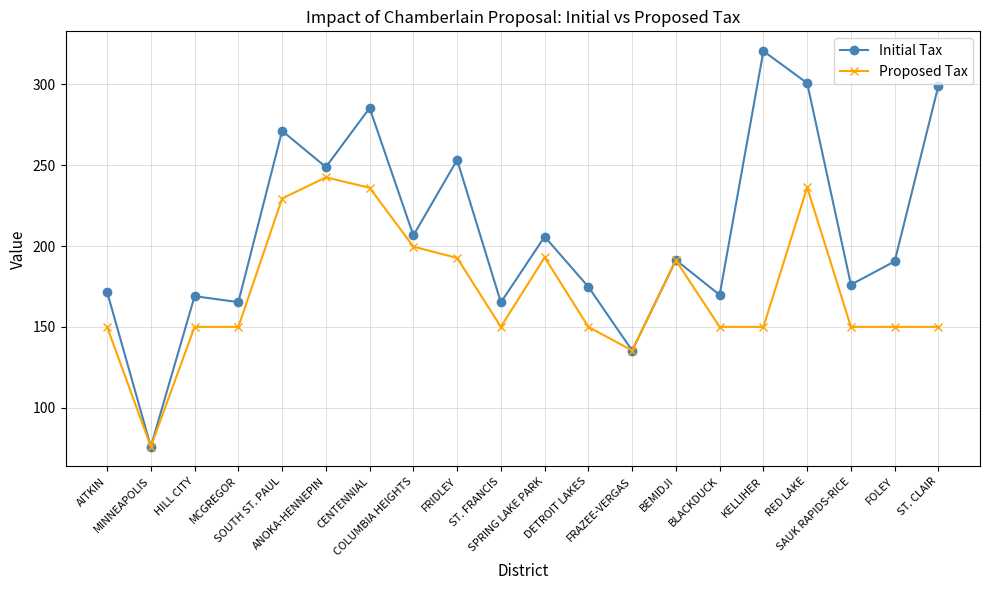

List the series in order of their peak value, highest first.

Initial Tax, Proposed Tax